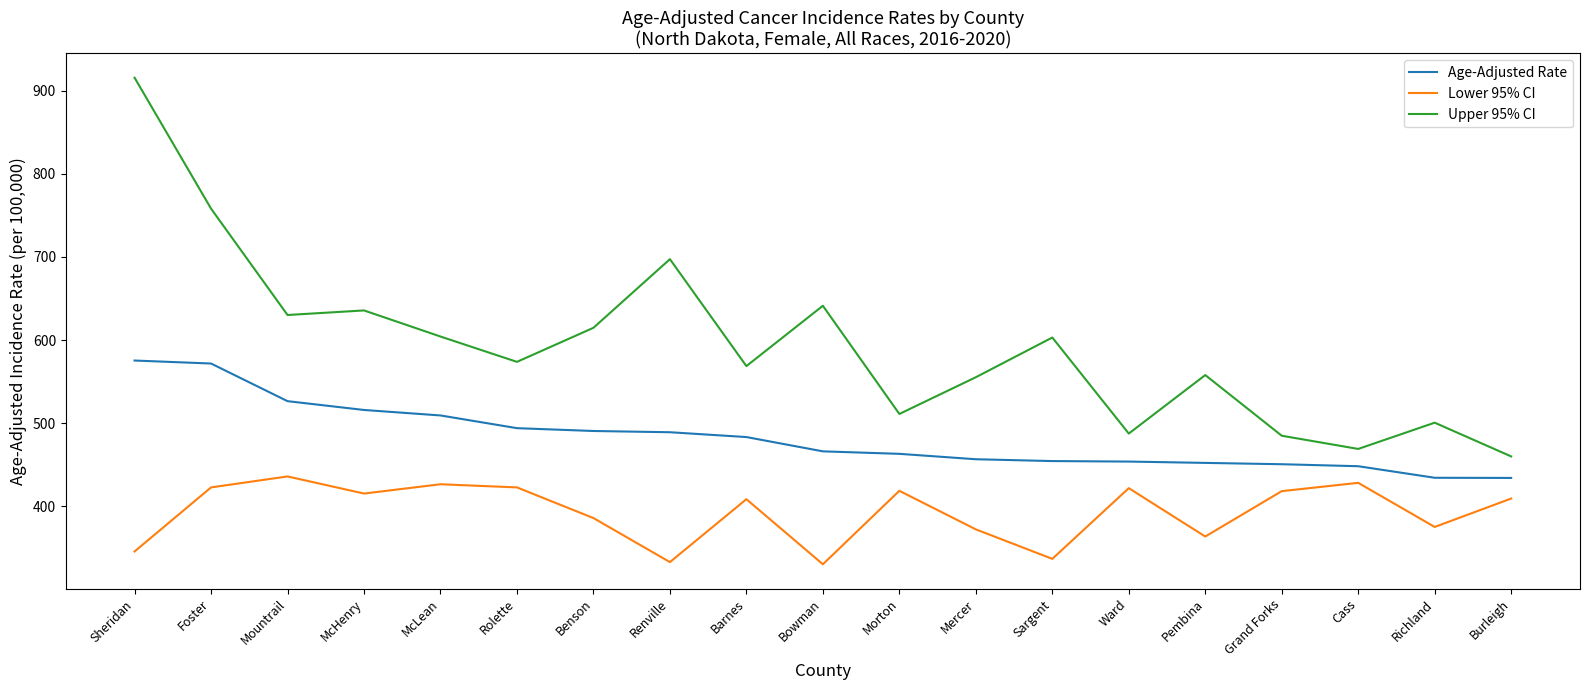

At which label does Lower 95% CI first exceed 409?

Foster